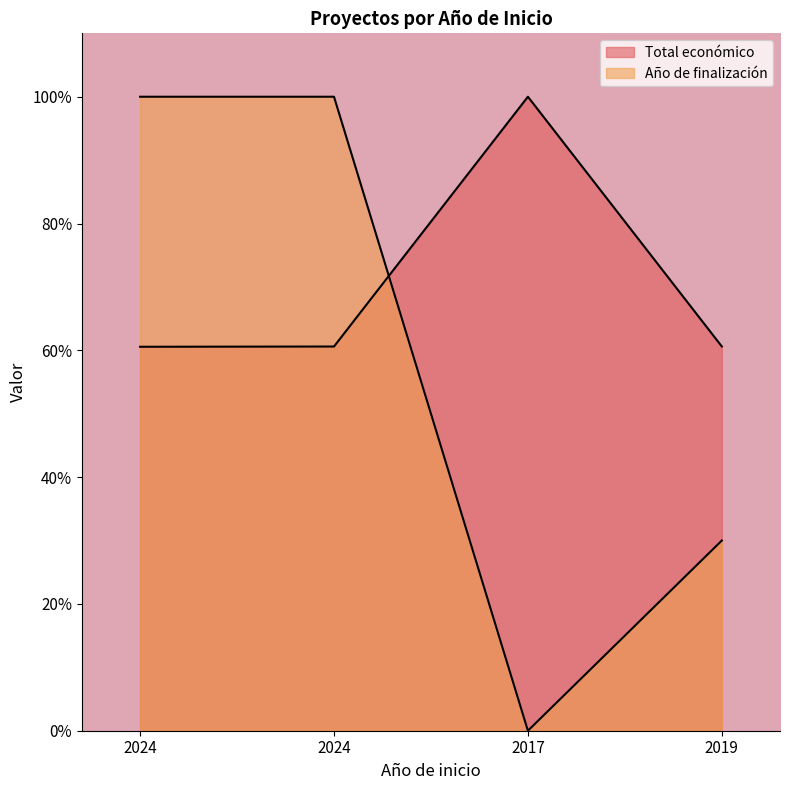

List the labels in order of value, largest first.

2017, 2019, 2024, 2024